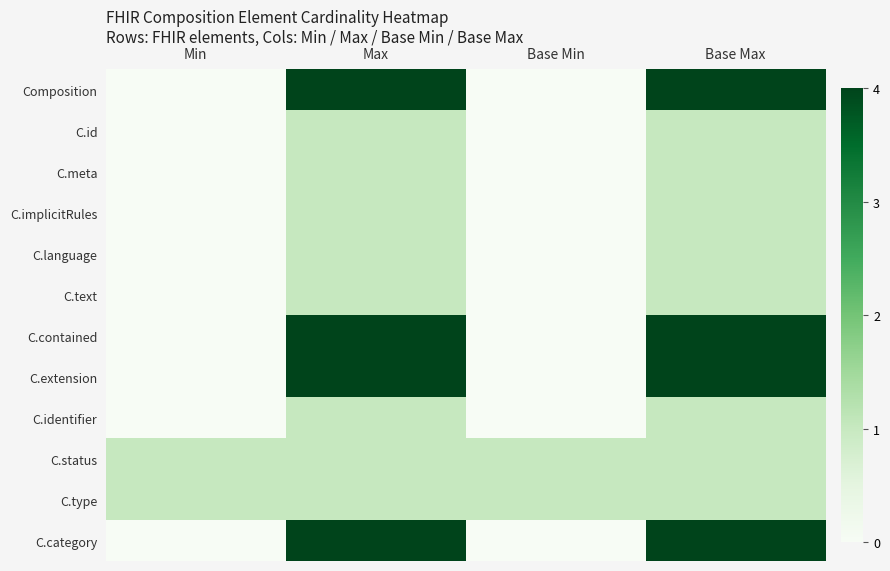

Reading left to right, list all the values displayed in this chart.

Composition: Min=0	Max=4	Base Min=0	Base Max=4
C.id: Min=0	Max=1	Base Min=0	Base Max=1
C.meta: Min=0	Max=1	Base Min=0	Base Max=1
C.implicitRules: Min=0	Max=1	Base Min=0	Base Max=1
C.language: Min=0	Max=1	Base Min=0	Base Max=1
C.text: Min=0	Max=1	Base Min=0	Base Max=1
C.contained: Min=0	Max=4	Base Min=0	Base Max=4
C.extension: Min=0	Max=4	Base Min=0	Base Max=4
C.identifier: Min=0	Max=1	Base Min=0	Base Max=1
C.status: Min=1	Max=1	Base Min=1	Base Max=1
C.type: Min=1	Max=1	Base Min=1	Base Max=1
C.category: Min=0	Max=4	Base Min=0	Base Max=4